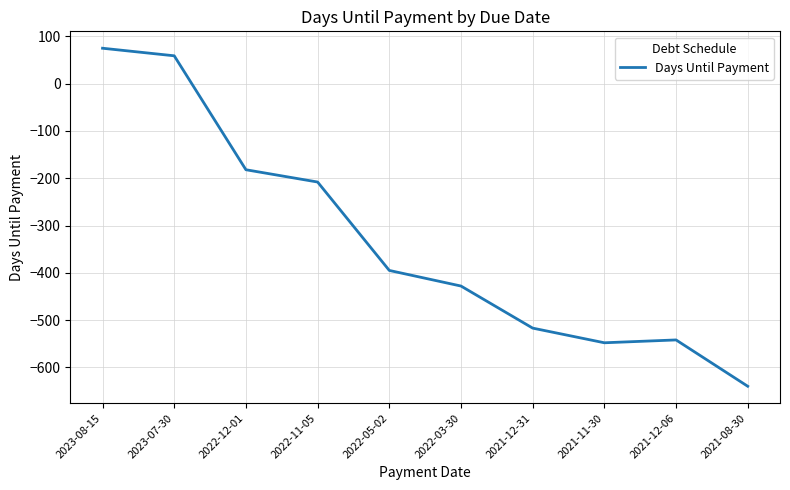

How many positive values are there?

2